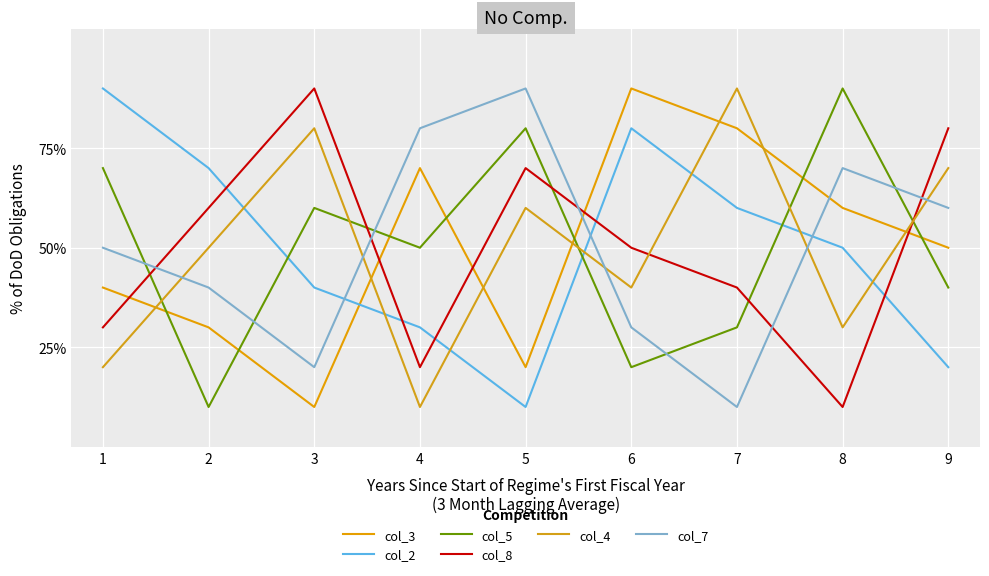

What is the sum of all col_2 values?

45